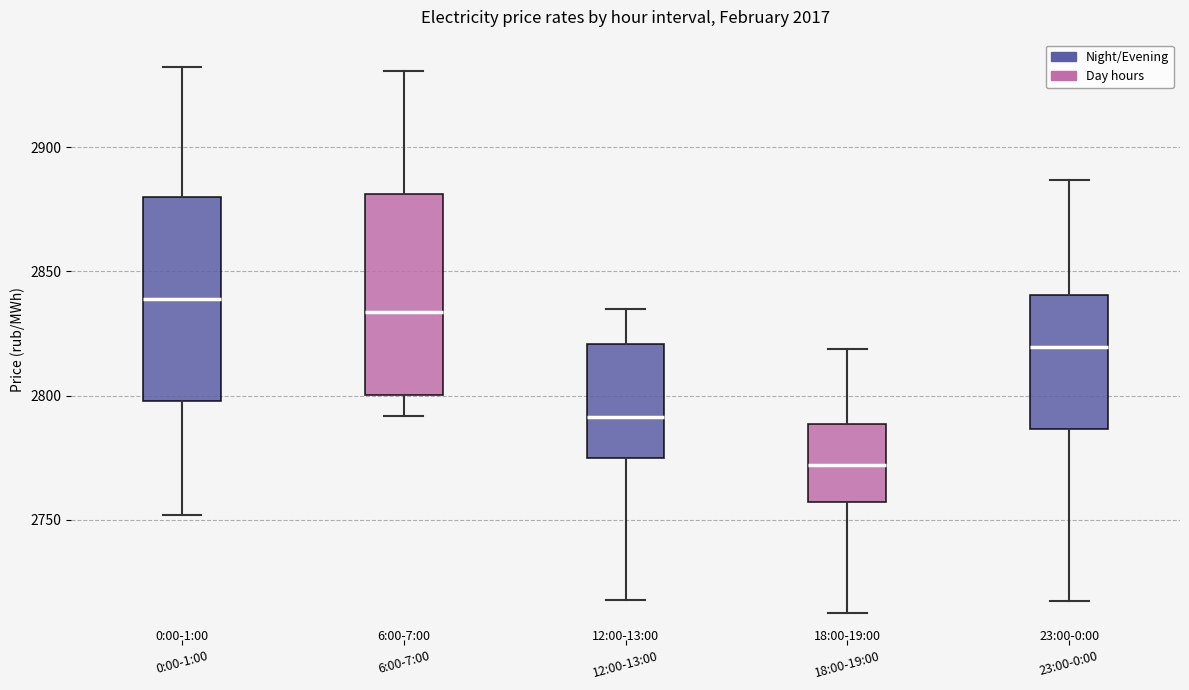

Reading left to right, transcribe this box plot: for each box, give where its median line is, the range the box spans, and where its two whiskers end, as read against the y-axis. The values are not printed on the chart, so give them approximately, as read against the axis.

0:00-1:00: median 2840, box 2800 to 2880, whiskers 2750 to 2930
6:00-7:00: median 2835, box 2800 to 2880, whiskers 2790 to 2930
12:00-13:00: median 2790, box 2775 to 2820, whiskers 2720 to 2835
18:00-19:00: median 2770, box 2755 to 2790, whiskers 2715 to 2820
23:00-0:00: median 2820, box 2785 to 2840, whiskers 2715 to 2885